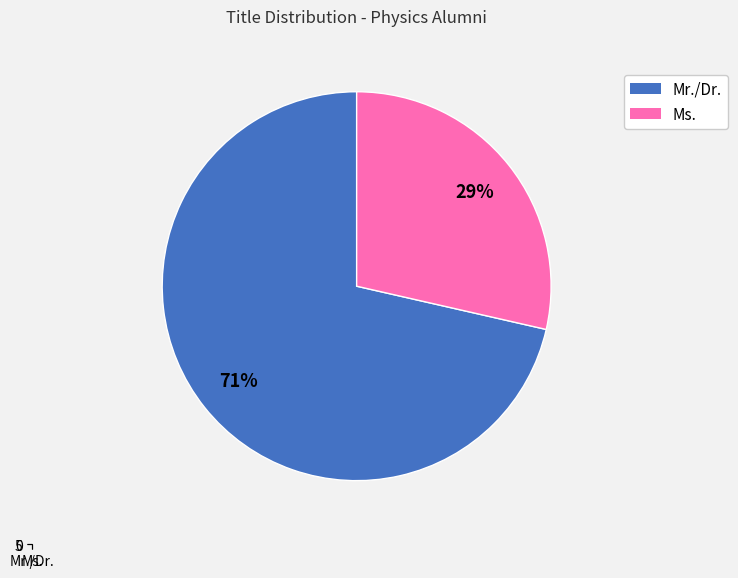

Is there a majority slice in this chart?

Yes